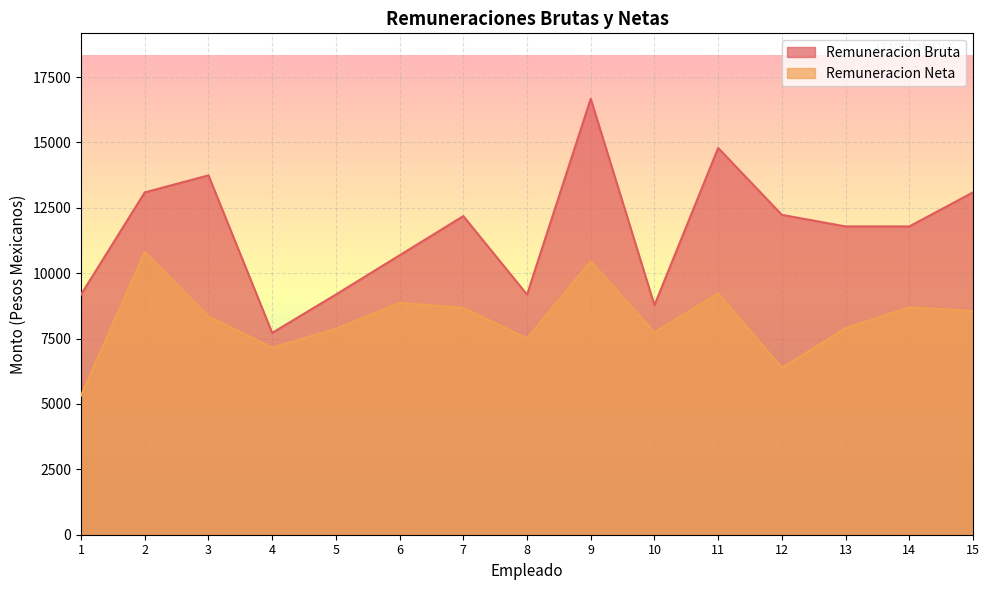

How many data points in Remuneracion Neta are above 8346?

8